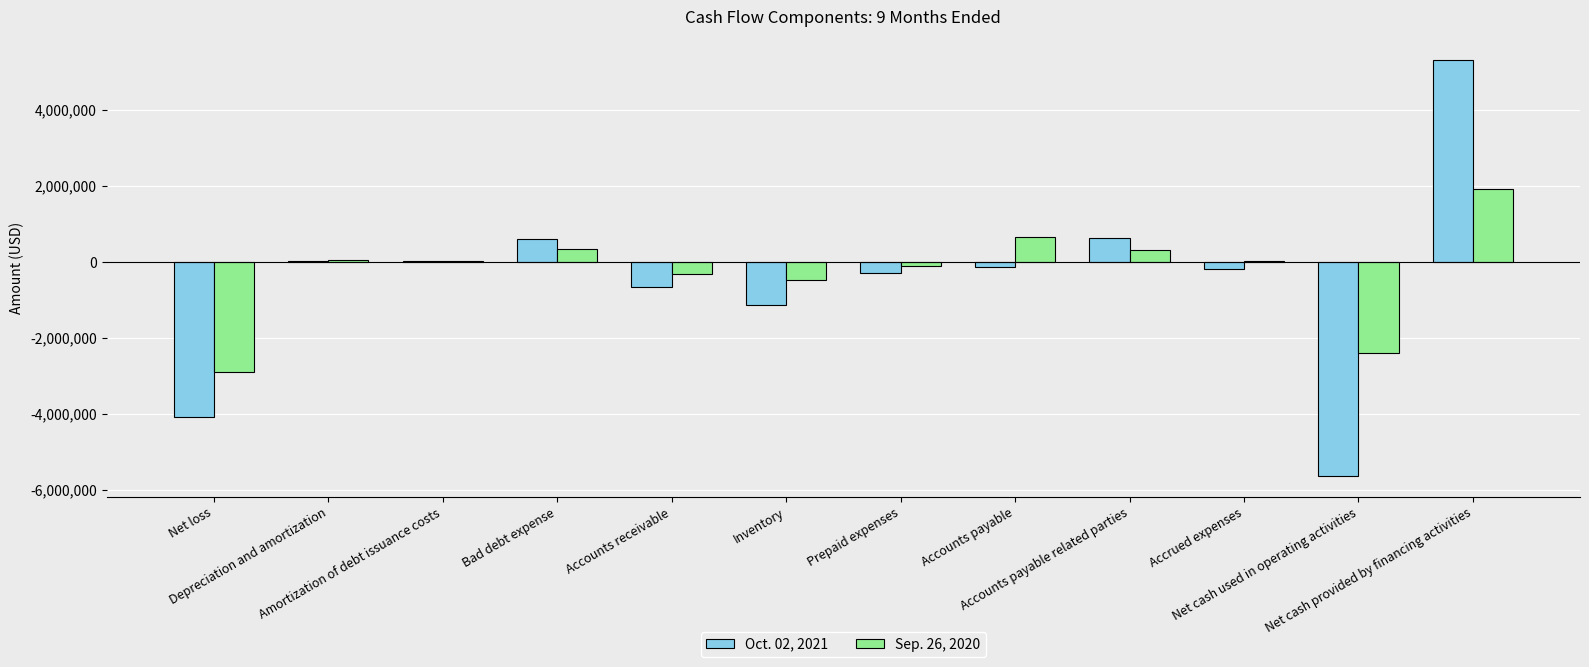

Is it true that Oct. 02, 2021 equals -666864 at Accounts receivable?

True